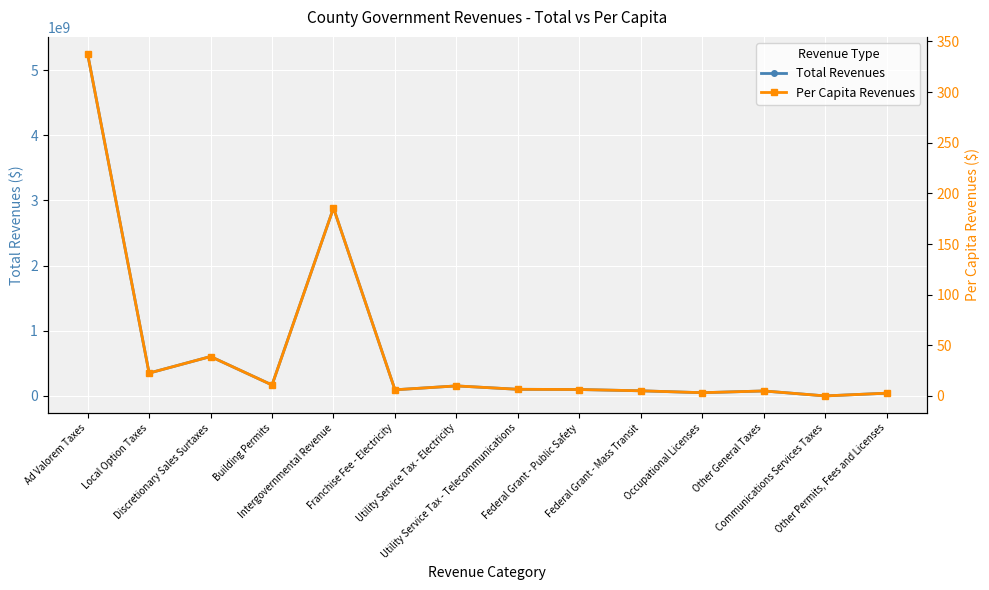

At which label is Per Capita Revenues closest to 168?

Intergovernmental Revenue